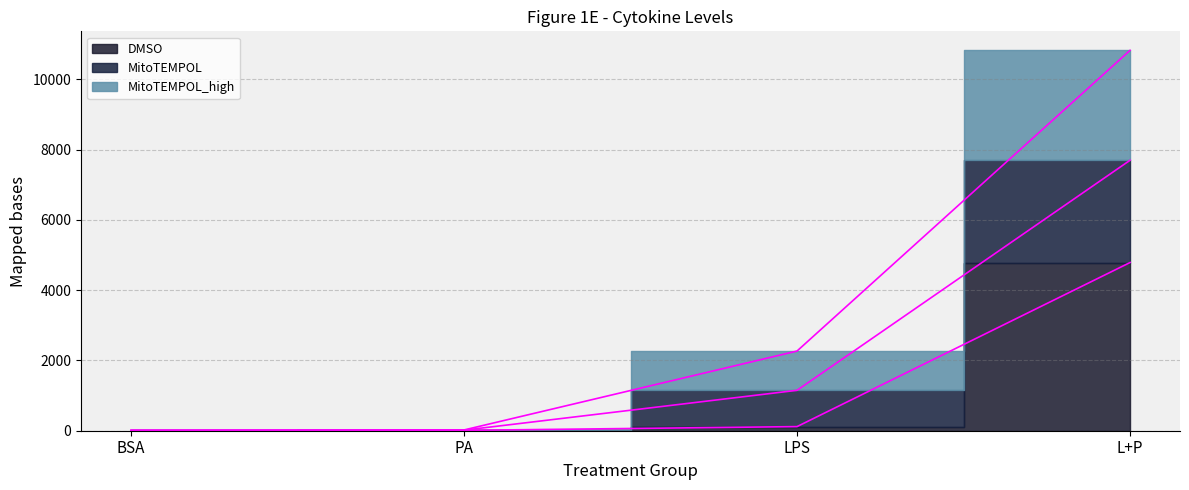

What is the spread (max minus min) of values at BSA?

9.7